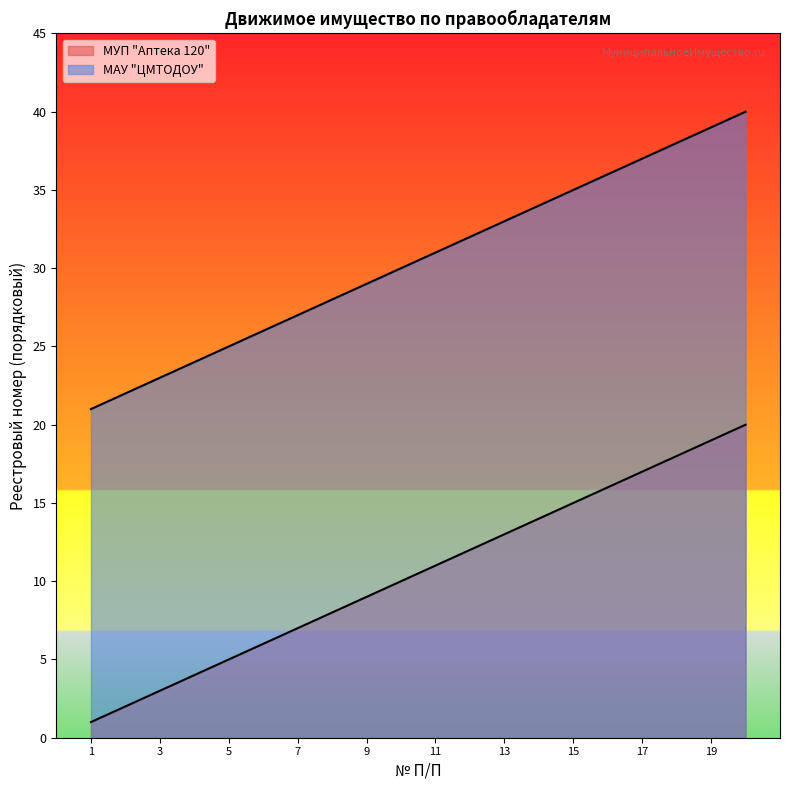

At how many categories does at least one series exceed 13?

20